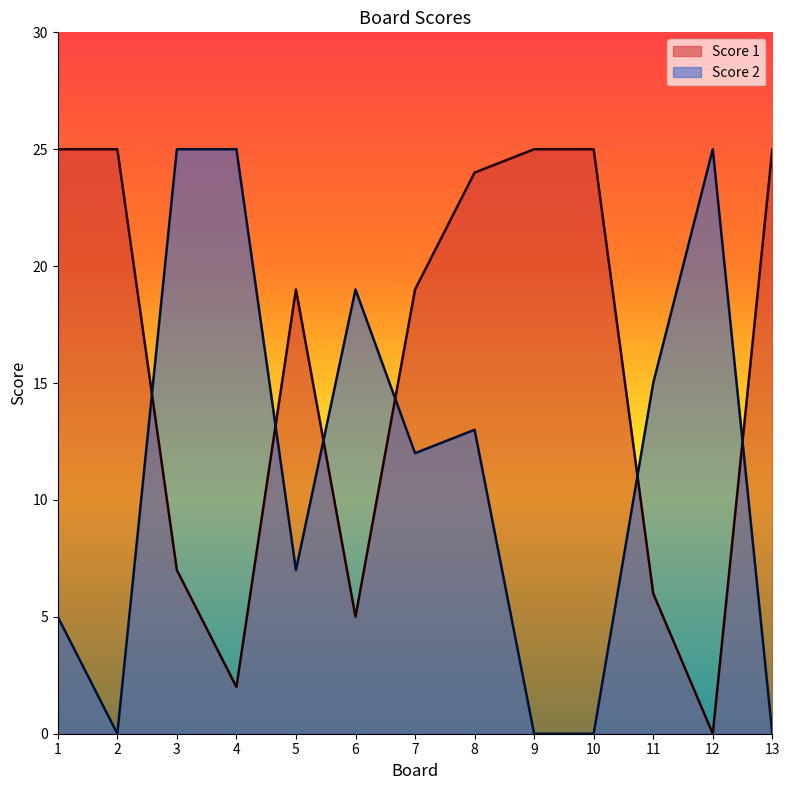

What is the average value of the Score 1 series?

16